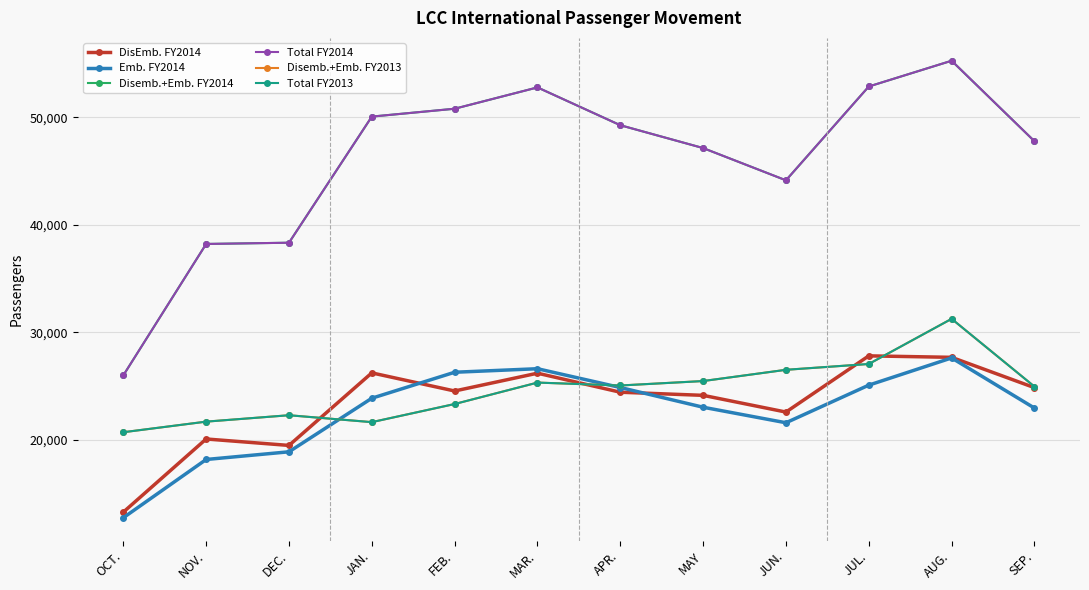

Reading left to right, transcribe all the data shown in this chart.

DisEmb. FY2014: OCT.=13252	NOV.=20059	DEC.=19459	JAN.=26211	FEB.=24525	MAR.=26182	APR.=24411	MAY=24120	JUN.=22564	JUL.=27795	AUG.=27658	SEP.=24836
Emb. FY2014: OCT.=12730	NOV.=18151	DEC.=18866	JAN.=23852	FEB.=26270	MAR.=26598	APR.=24850	MAY=23014	JUN.=21569	JUL.=25070	AUG.=27603	SEP.=22936
Disemb.+Emb. FY2014: OCT.=25982	NOV.=38210	DEC.=38325	JAN.=50063	FEB.=50795	MAR.=52780	APR.=49261	MAY=47134	JUN.=44133	JUL.=52865	AUG.=55261	SEP.=47772
Total FY2014: OCT.=25982	NOV.=38210	DEC.=38325	JAN.=50063	FEB.=50795	MAR.=52780	APR.=49261	MAY=47134	JUN.=44133	JUL.=52865	AUG.=55262	SEP.=47772
Disemb.+Emb. FY2013: OCT.=20688	NOV.=21673	DEC.=22269	JAN.=21626	FEB.=23313	MAR.=25308	APR.=25037	MAY=25451	JUN.=26497	JUL.=27038	AUG.=31241	SEP.=24937
Total FY2013: OCT.=20688	NOV.=21673	DEC.=22269	JAN.=21626	FEB.=23313	MAR.=25308	APR.=25037	MAY=25451	JUN.=26497	JUL.=27038	AUG.=31241	SEP.=24937